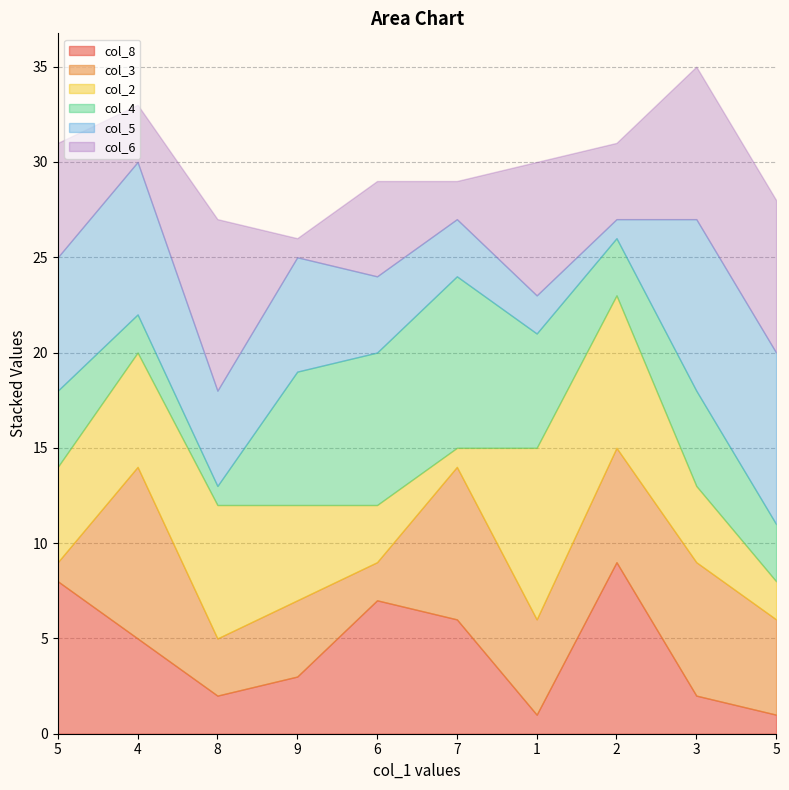

What is the spread (max minus min) of values at 1?

8